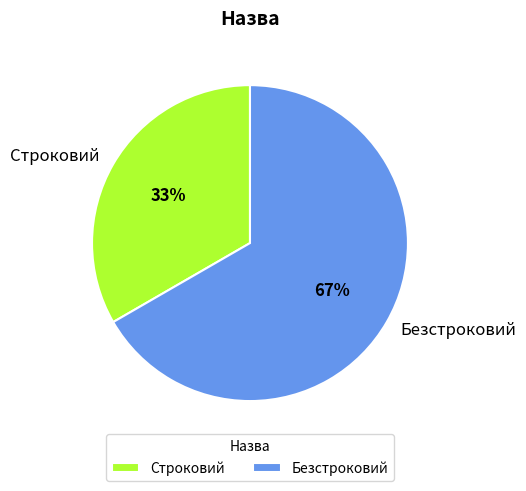

How many segments does this pie chart have?

2